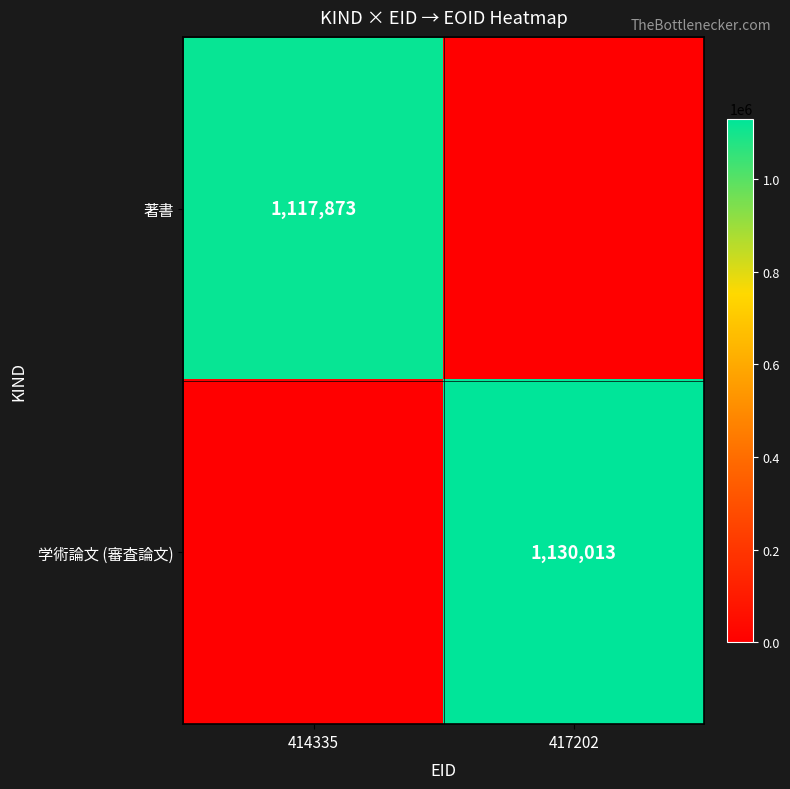

Count the number of data series in this chart.

2